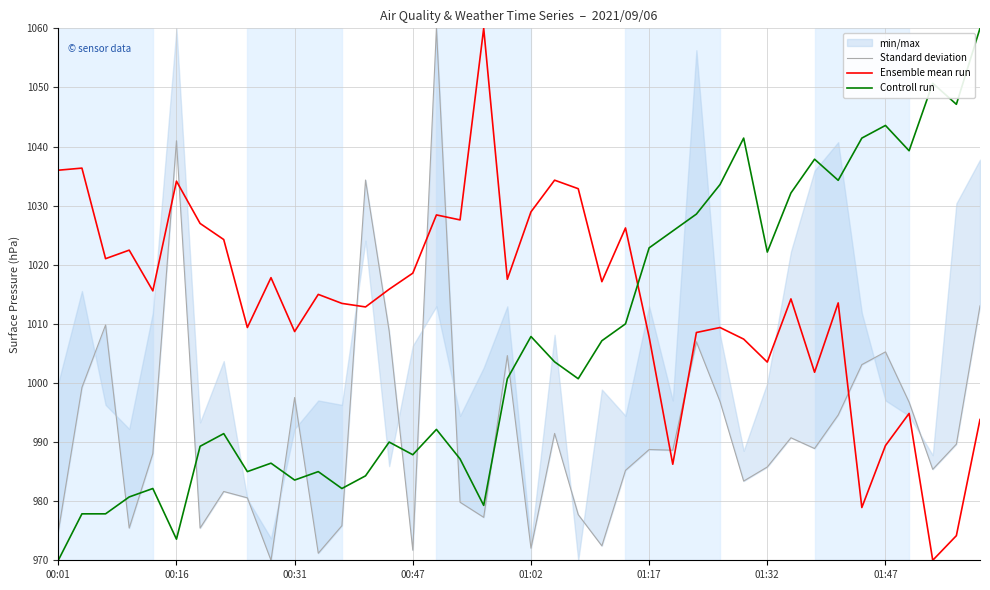

Rank the series by their maximum value, from highest to lowest.

Ensemble mean run, Standard deviation, Controll run